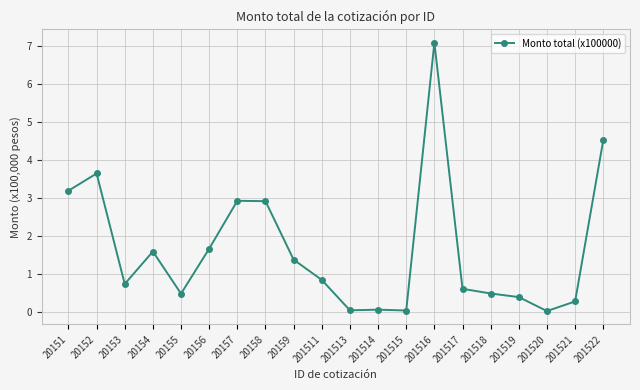

What is the change in value from 20152 to 201519?

-3.3